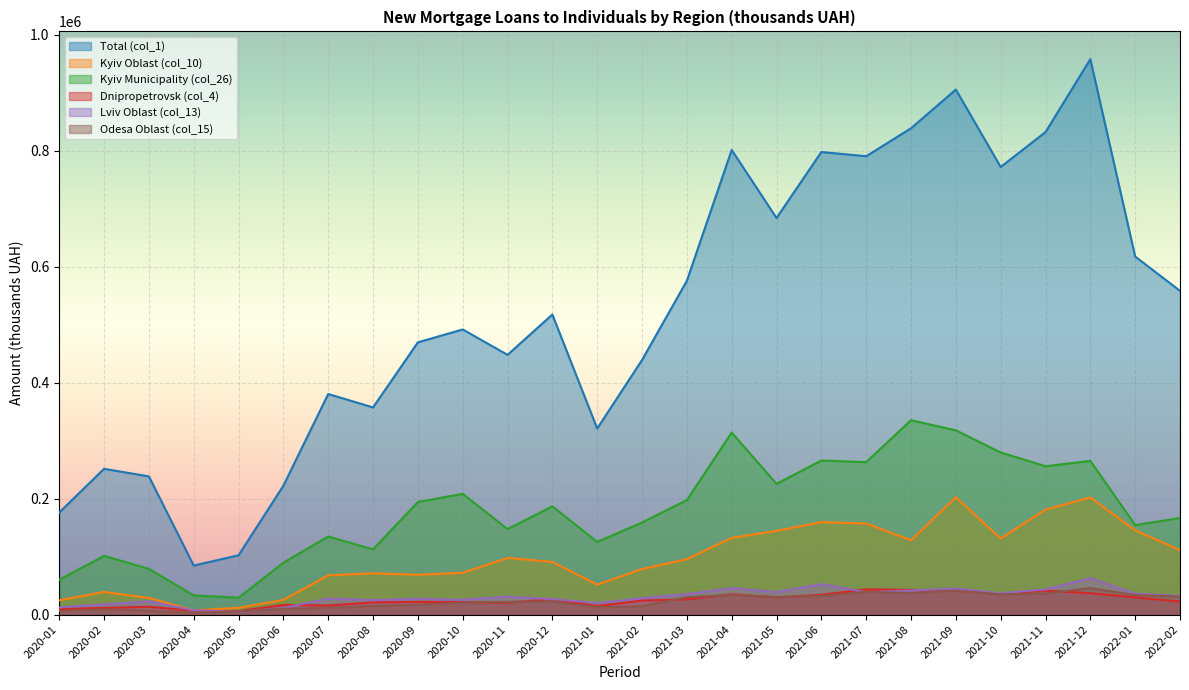

True or false: Kyiv Municipality (col_26) and Lviv Oblast (col_13) intersect in this chart.

False